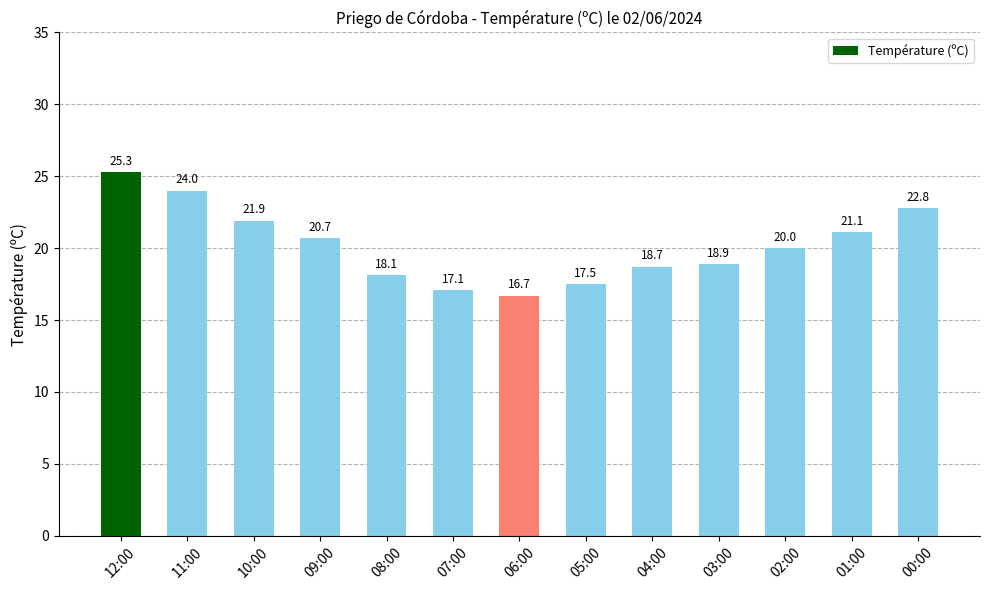

True or false: the data shows 37.2 at 01:00.

False